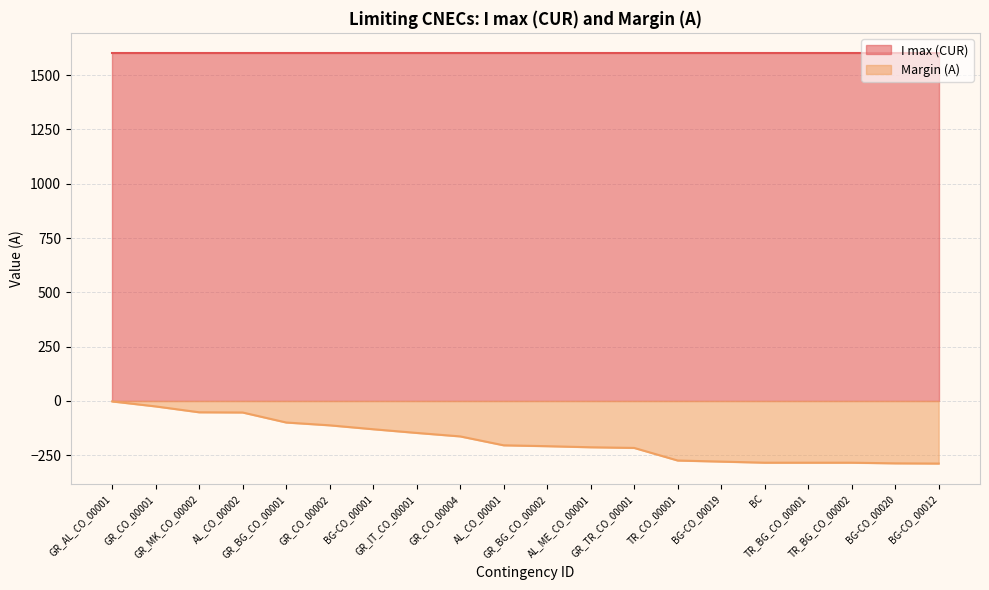

What is the difference between the values at BG-CO_00020 and GR_CO_00002?

175